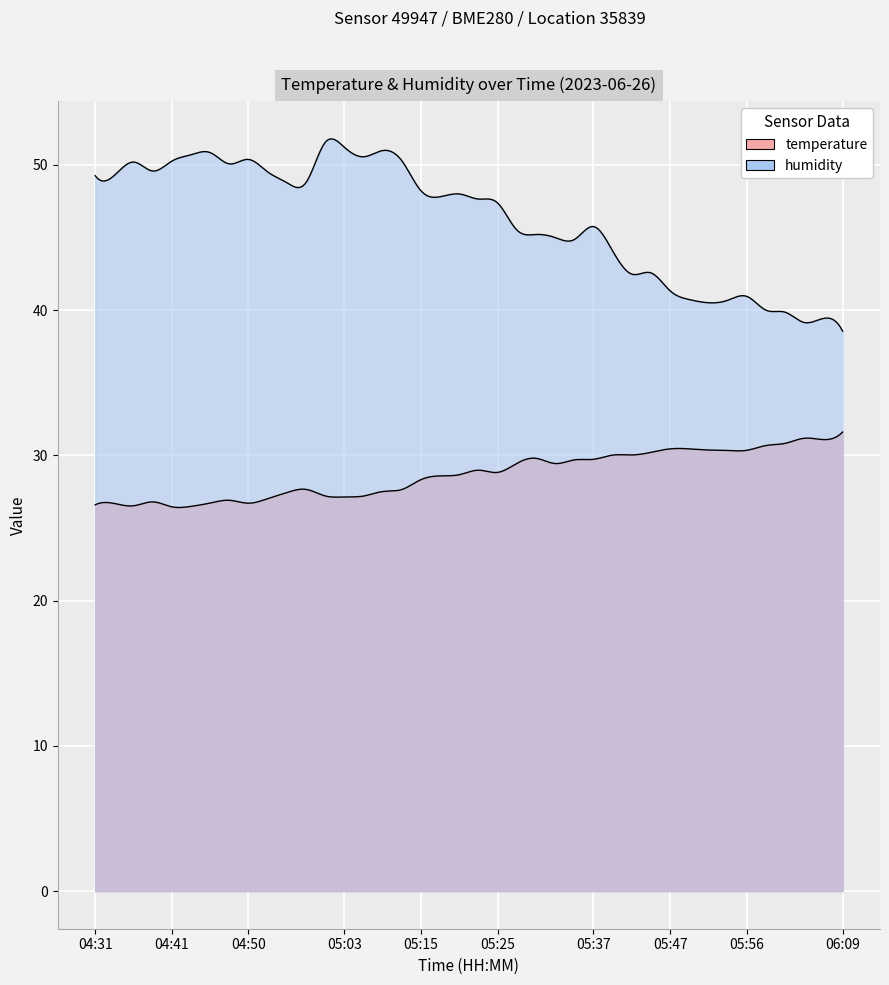

What is the approximate value of humidity at 33?

40.7